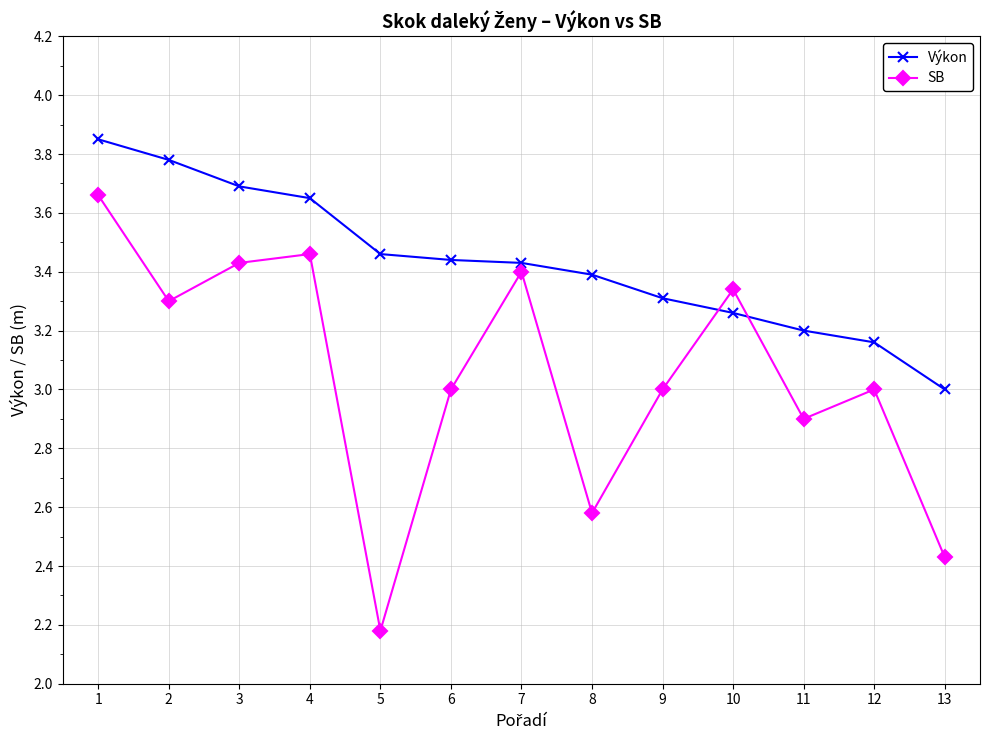

In SB, how many points are lower than both neighbors (excluding endpoints)?

4